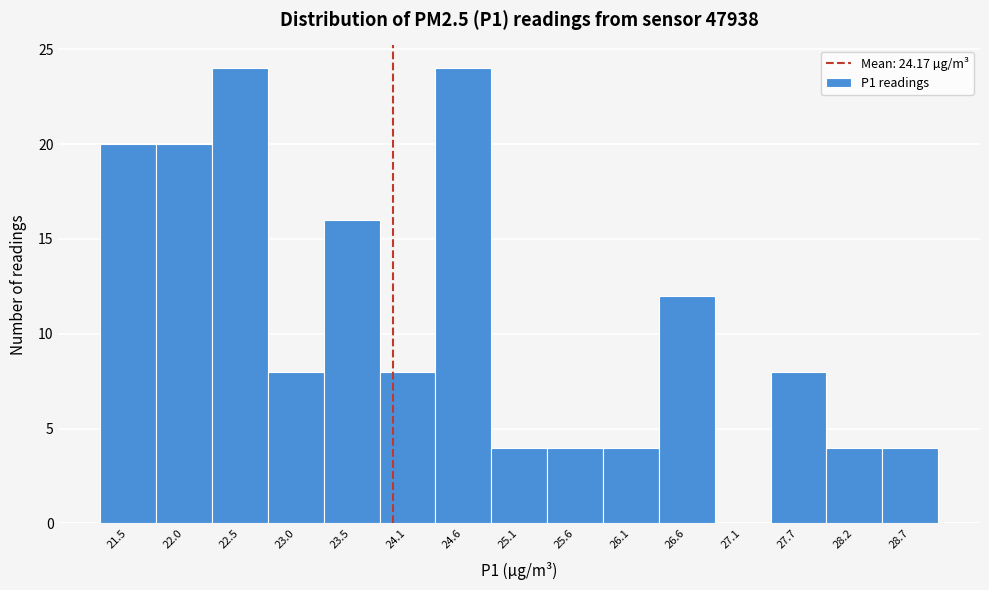

Reading left to right, what are all the values shown in this chart?

21.5=20	22.0=20	22.5=24	23.0=8	23.5=16	24.1=8	24.6=24	25.1=4	25.6=4	26.1=4	26.6=12	27.1=0	27.7=8	28.2=4	28.7=4